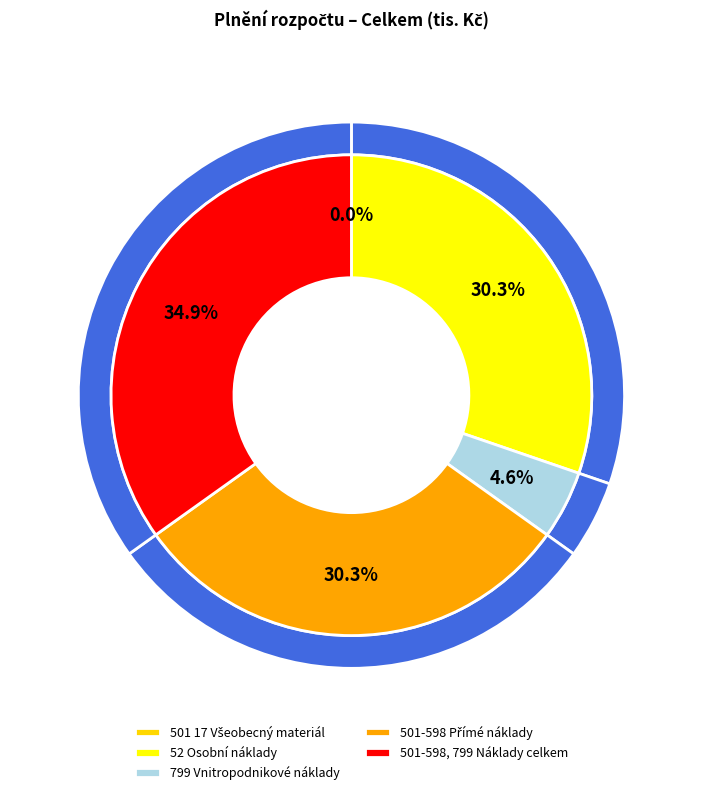

Rank the categories by value from highest to lowest.

501-598, 799 Náklady celkem, 501-598 Přímé náklady, 52 Osobní náklady, 799 Vnitropodnikové náklady, 501 17 Všeobecný materiál